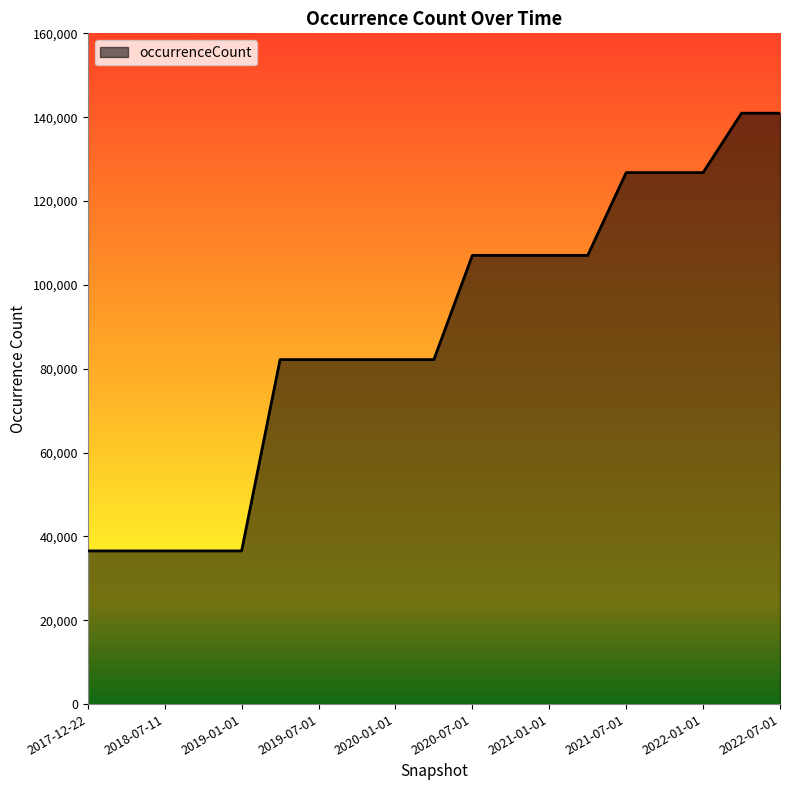

What is the minimum value shown in the chart?

36538